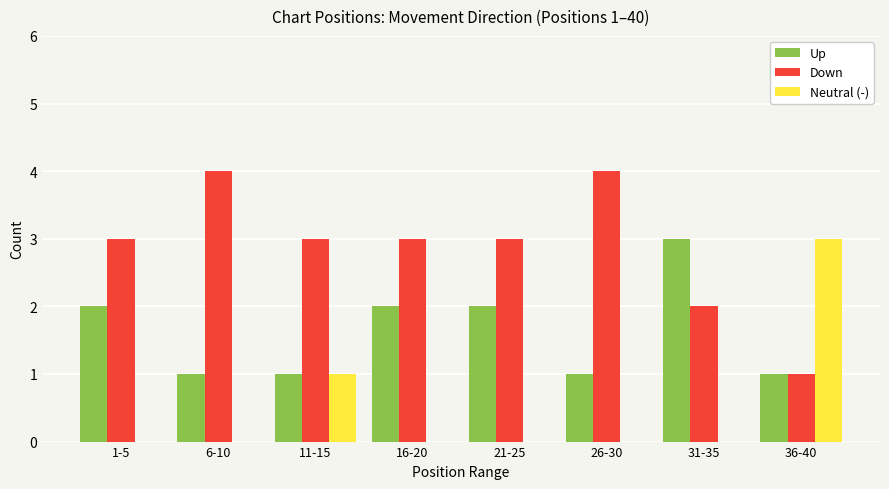

Reading right to left, extract all data points from this chart.

Up: 1	3	1	2	2	1	1	2
Down: 1	2	4	3	3	3	4	3
Neutral (-): 3	0	0	0	0	1	0	0